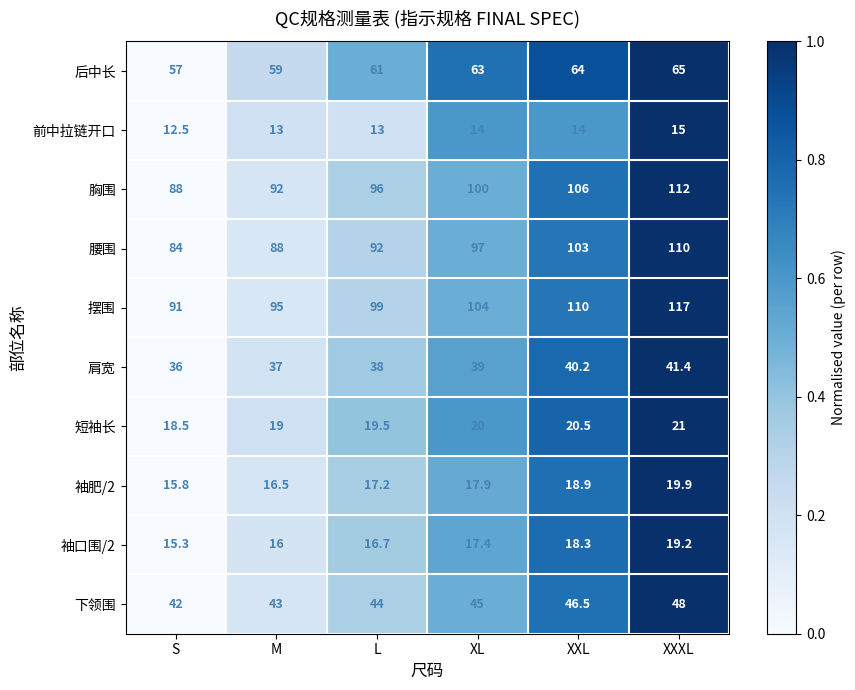

Where is 腰围 nearest to the value 97?

XL